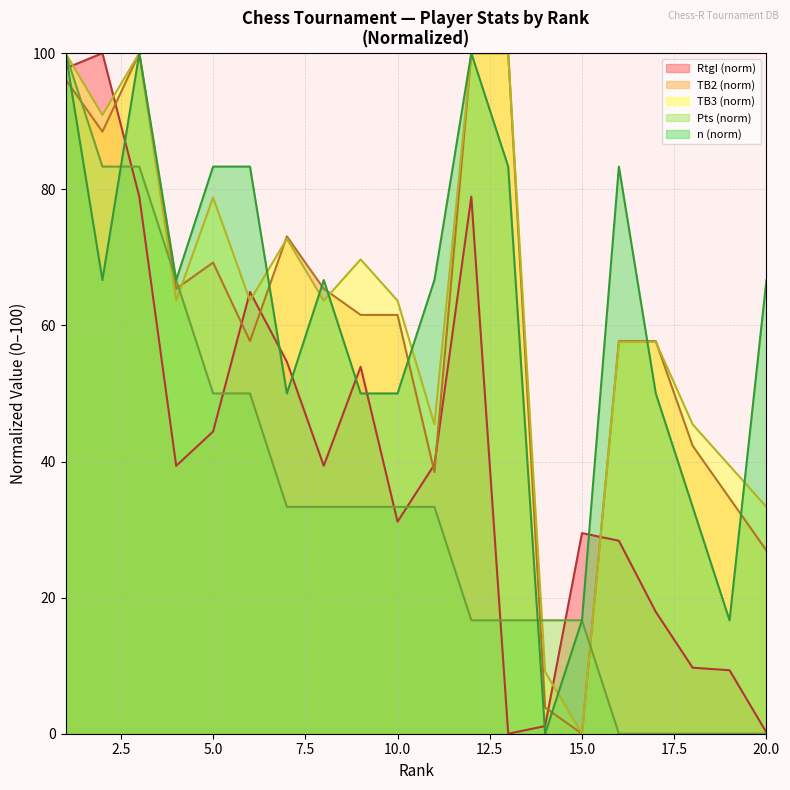

What is the difference between the maximum and minimum values in the TB3 series?

100.0